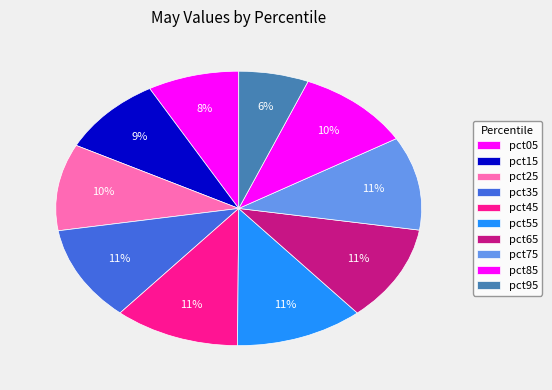

How many slices are in this pie chart?

10